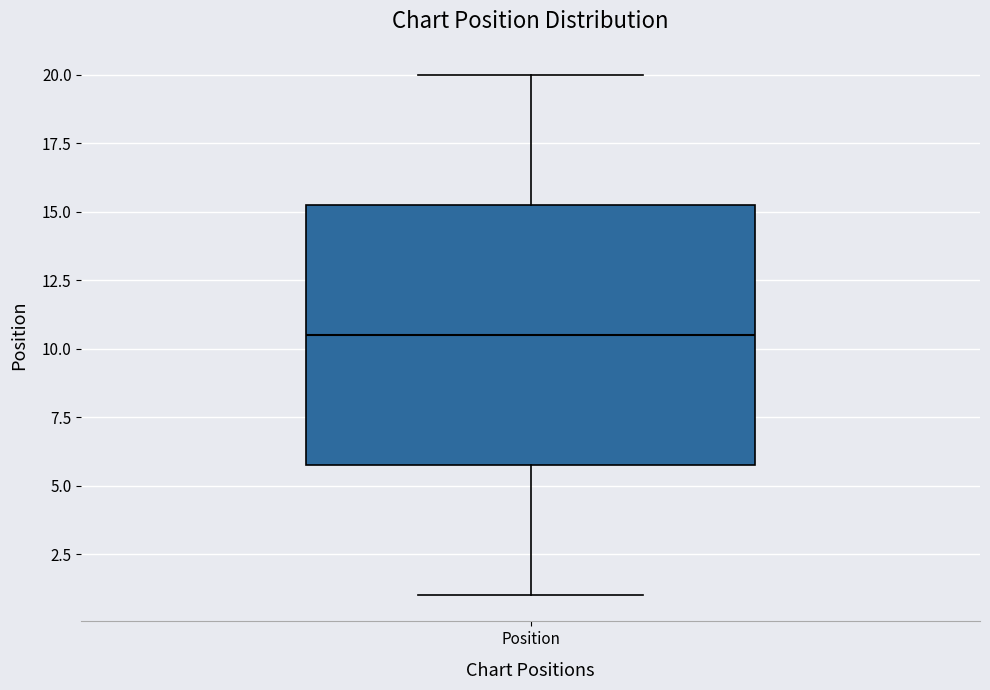

Where is the lower edge of the box for Position on the y-axis? The values are not printed on the chart, so give them approximately, as read against the axis.

6.0